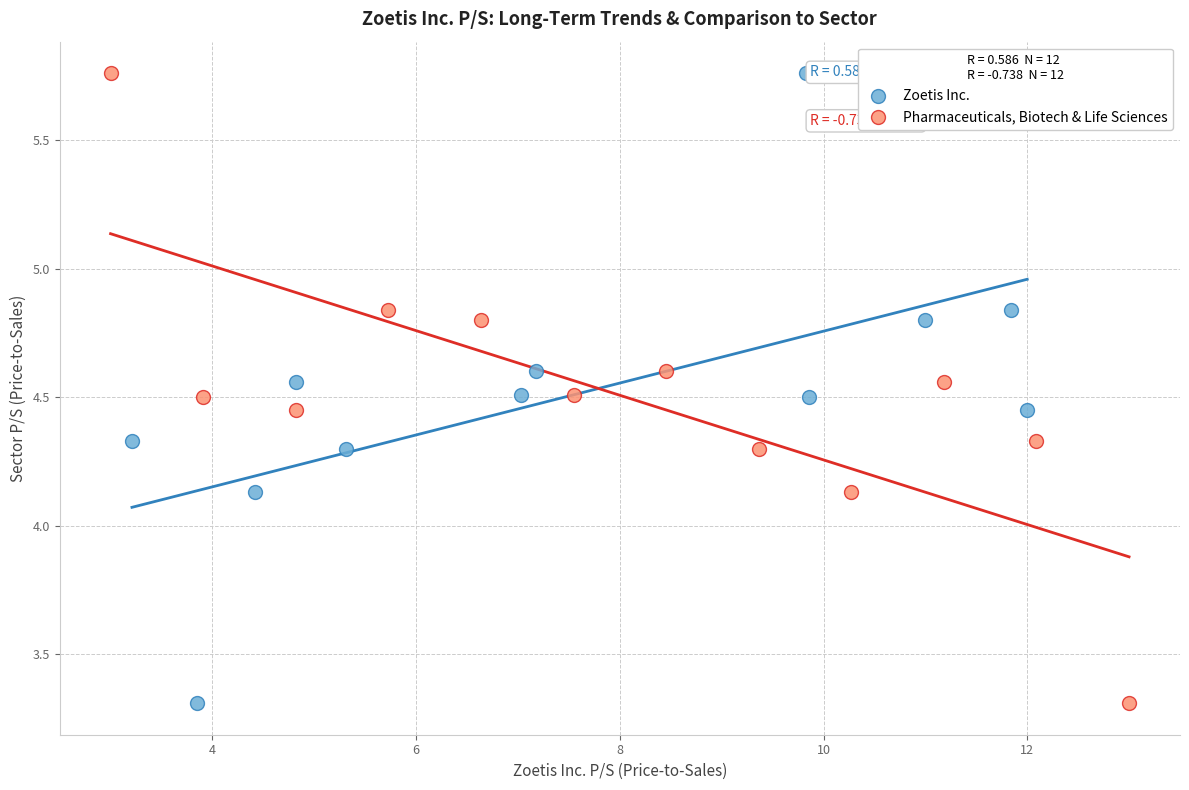

What are all the series names shown in the legend?

Zoetis Inc., Pharmaceuticals, Biotech & Life Sciences